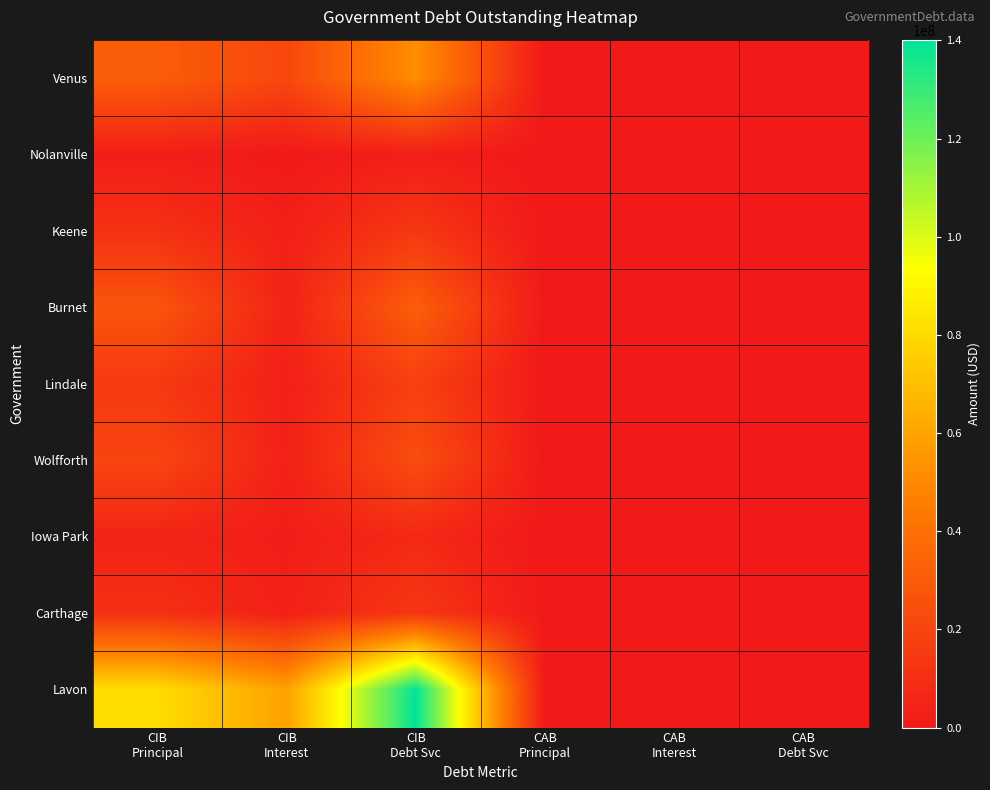

Which series has the largest total across all categories?

Lavon